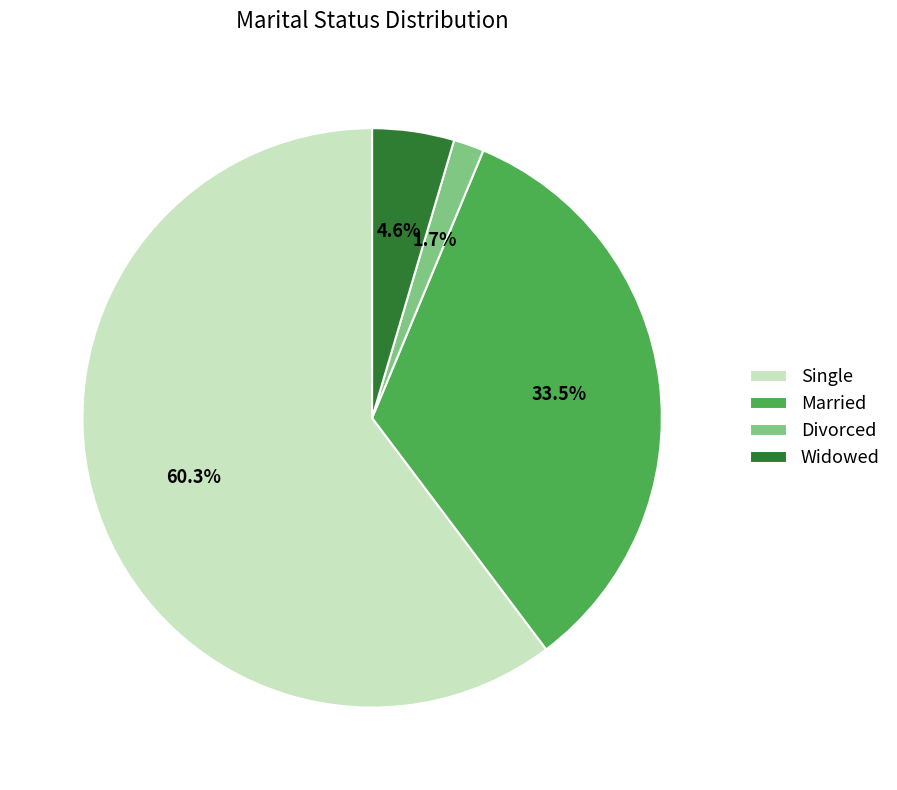

Count the number of slices in the pie.

4